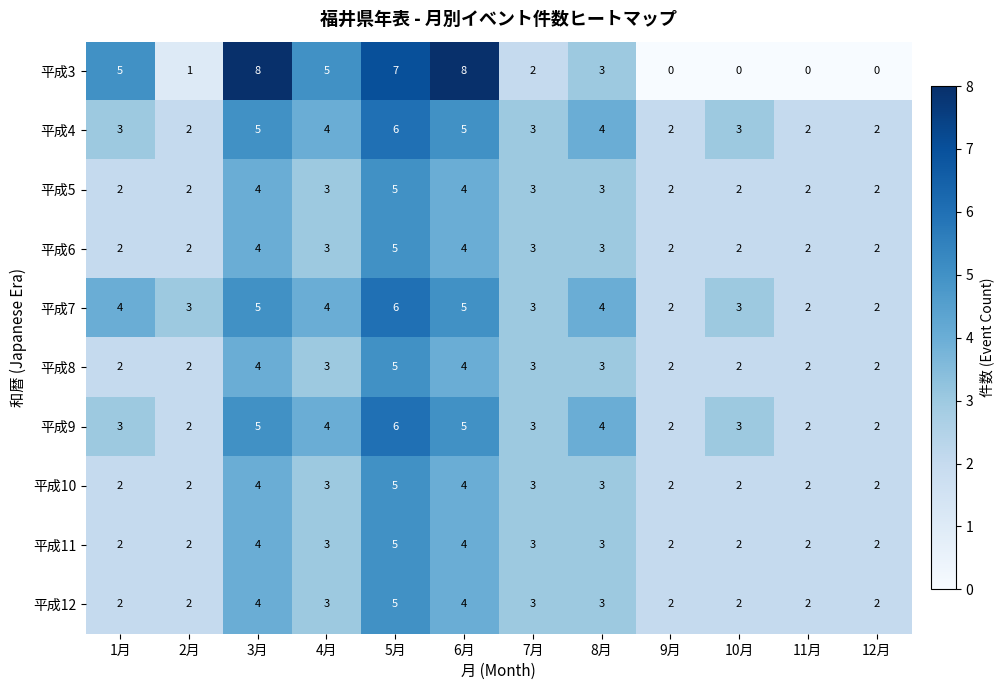

At which label does 平成7 reach its peak?

5月